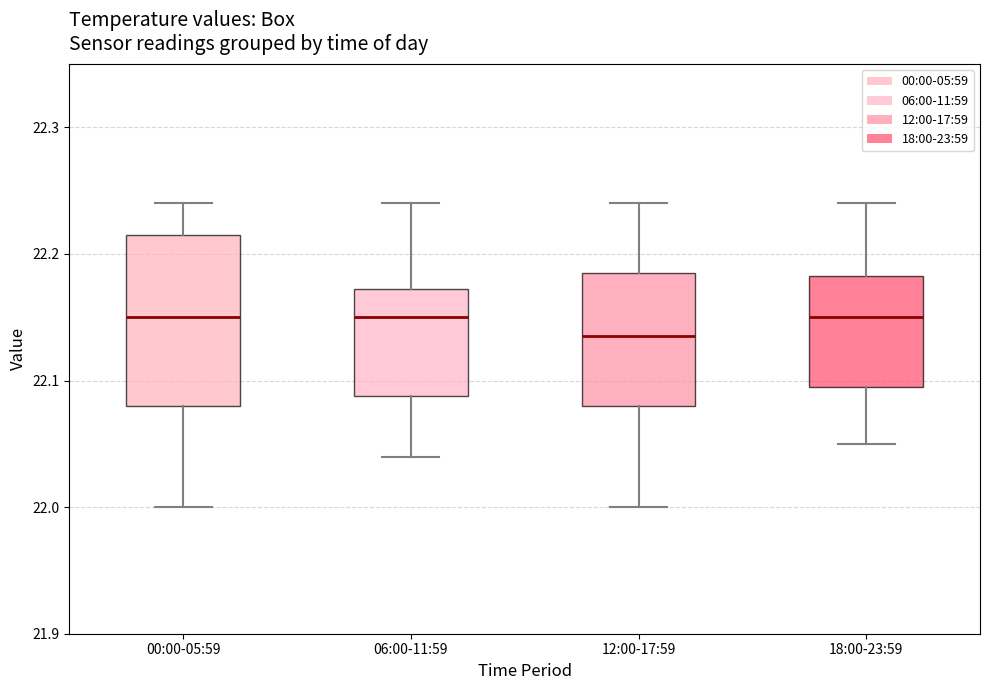

Reading left to right, read every box against the y-axis: the position of its median line, the range the box covers, and the ends of its whiskers. The values are not printed on the chart, so give them approximately, as read against the axis.

00:00-05:59: median 22.15, box 22.08 to 22.22, whiskers 22.00 to 22.24
06:00-11:59: median 22.15, box 22.09 to 22.17, whiskers 22.04 to 22.24
12:00-17:59: median 22.14, box 22.08 to 22.19, whiskers 22.00 to 22.24
18:00-23:59: median 22.15, box 22.10 to 22.18, whiskers 22.05 to 22.24